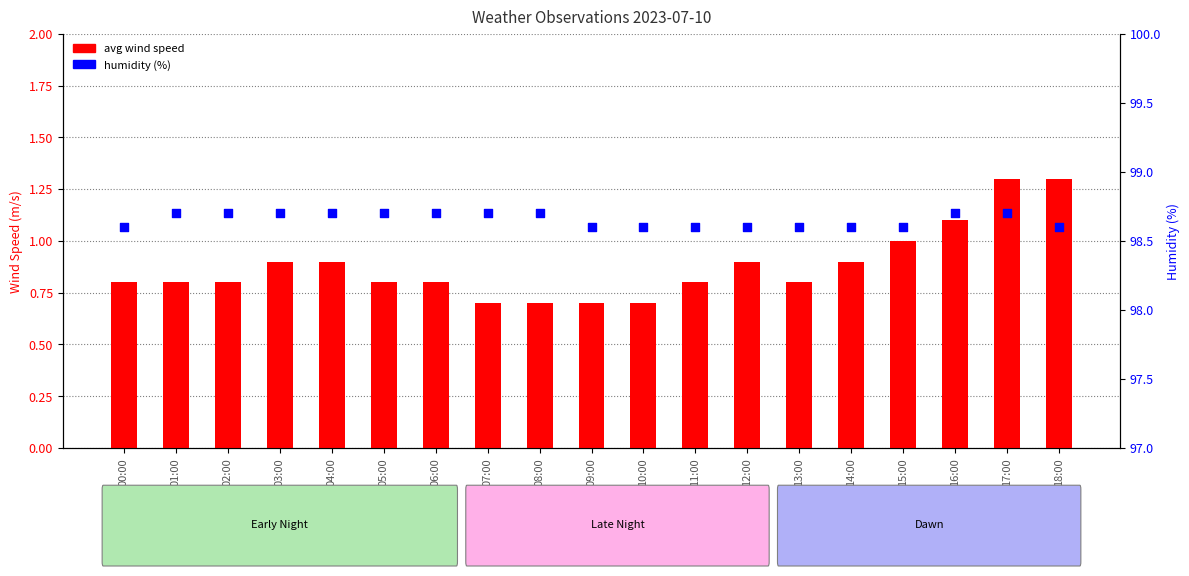

What are all the series names shown in the legend?

avg wind speed, humidity